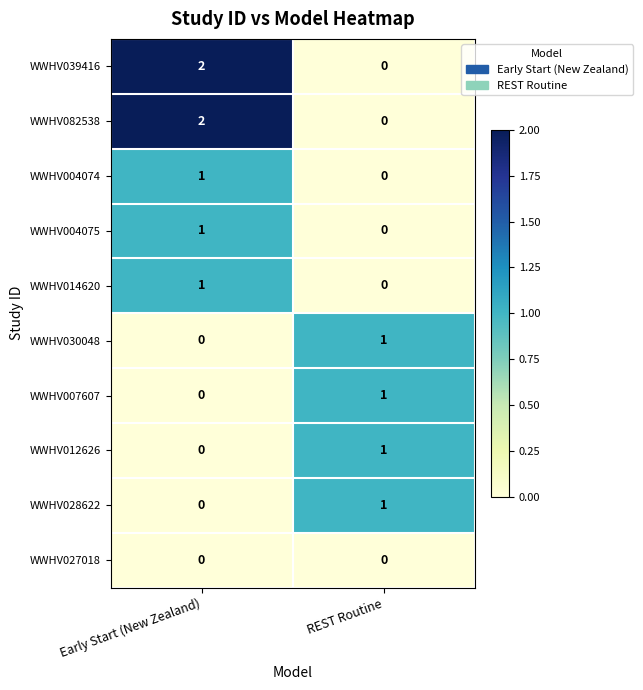

At which label does WWHV004074 reach its peak?

Early Start (New Zealand)